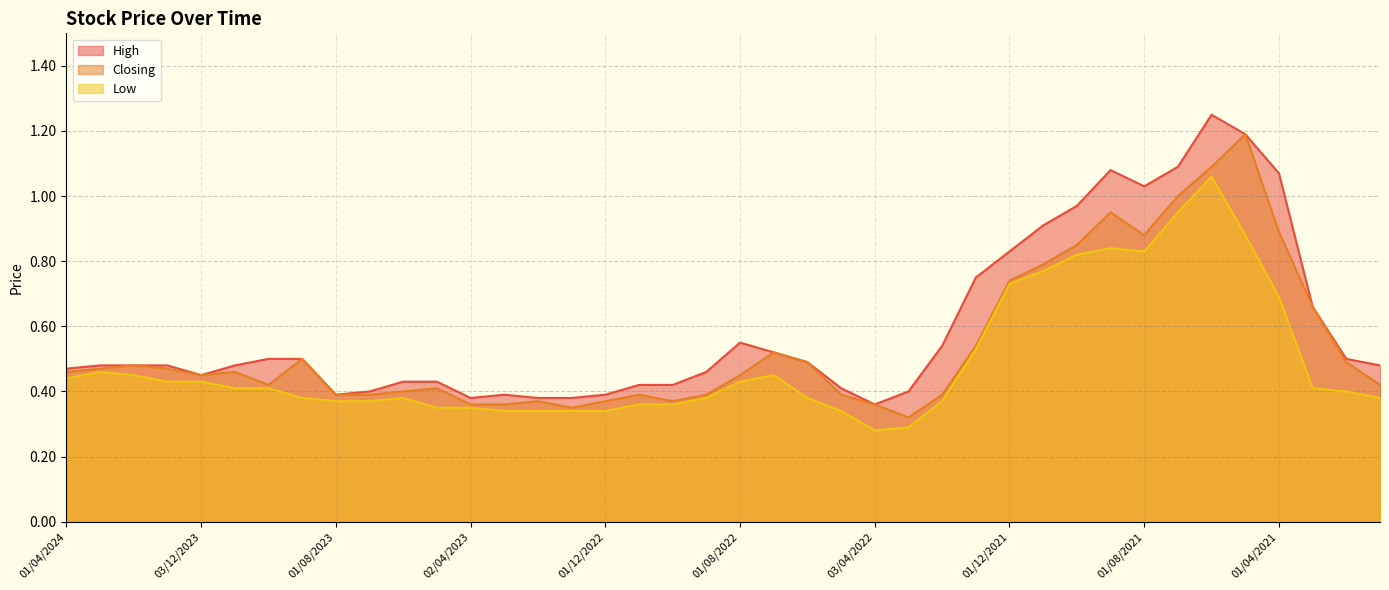

What is the difference between the maximum and second lowest values in the Closing series?

0.8